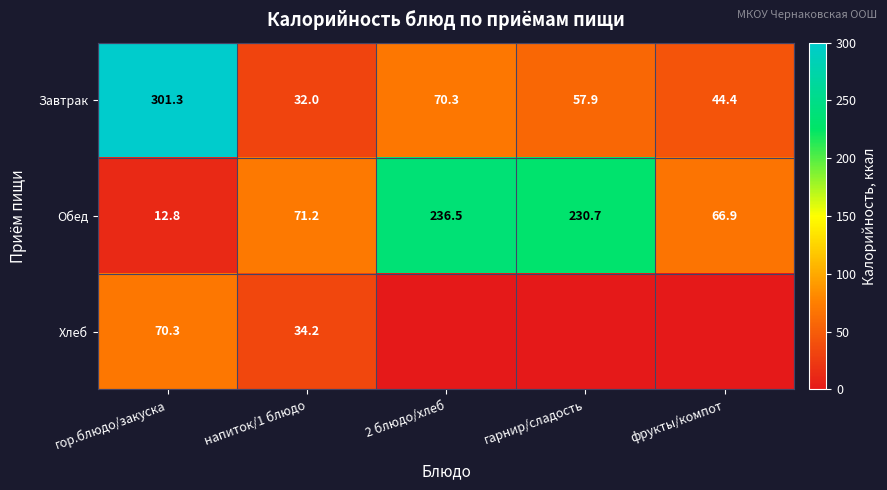

How many values in the Завтрак series exceed 57?

3